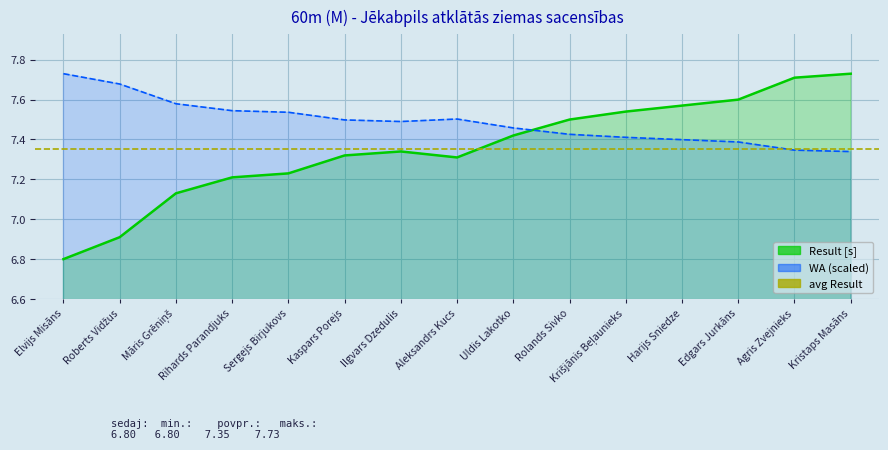

What is the label of the 4th point from the left?

Rihards Parandjuks